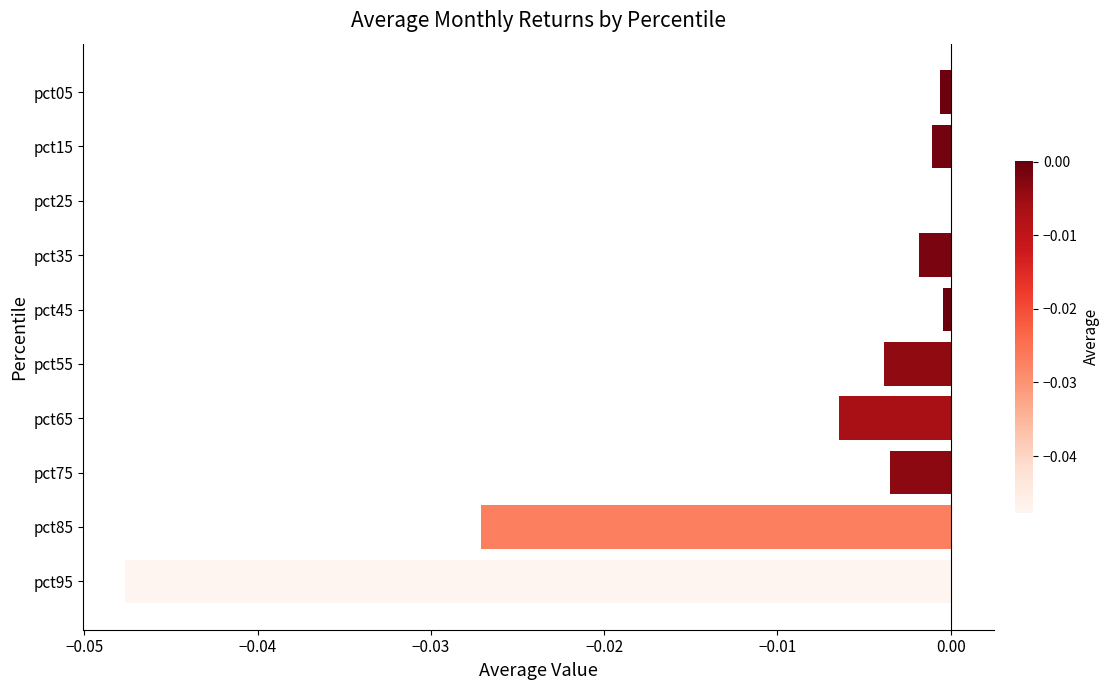

Between pct35 and pct95, which is larger?

pct35